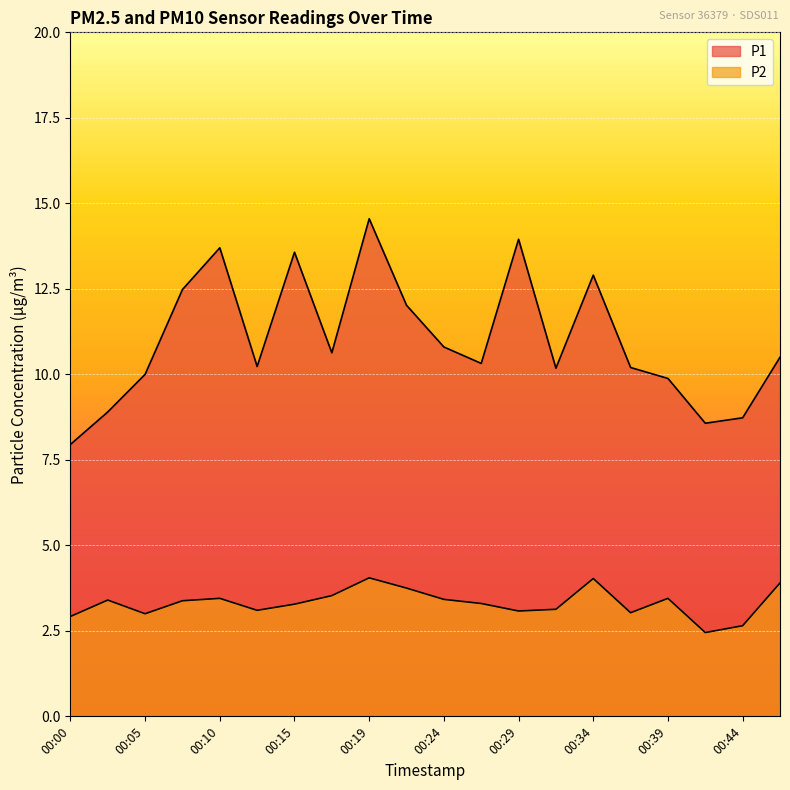

What is the difference between the P1 values at 00:15 and 00:44?

4.8